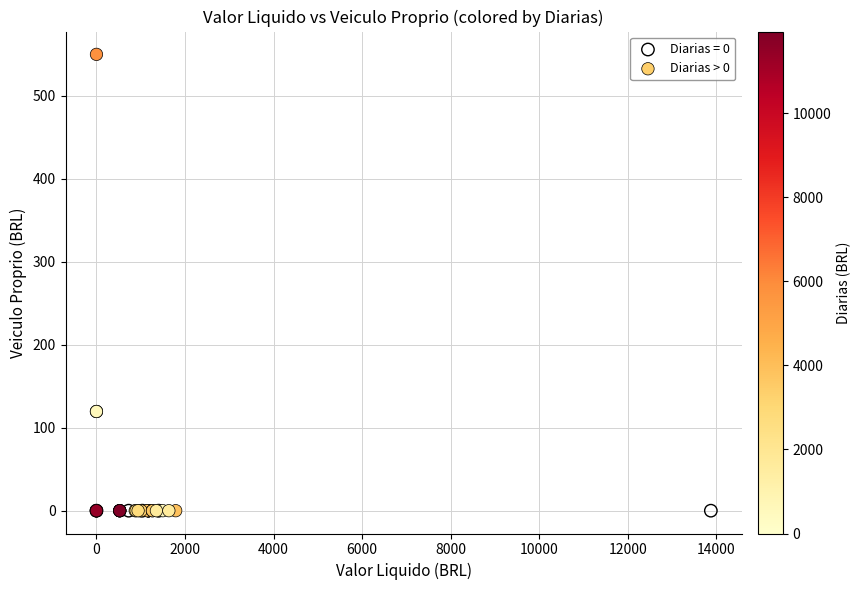

Which series reaches the maximum Y coordinate?

Diarias > 0